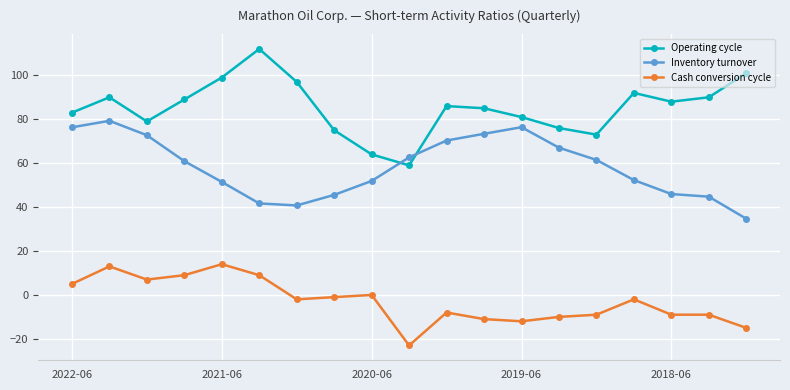

List the series in order of their peak value, highest first.

Operating cycle, Inventory turnover, Cash conversion cycle